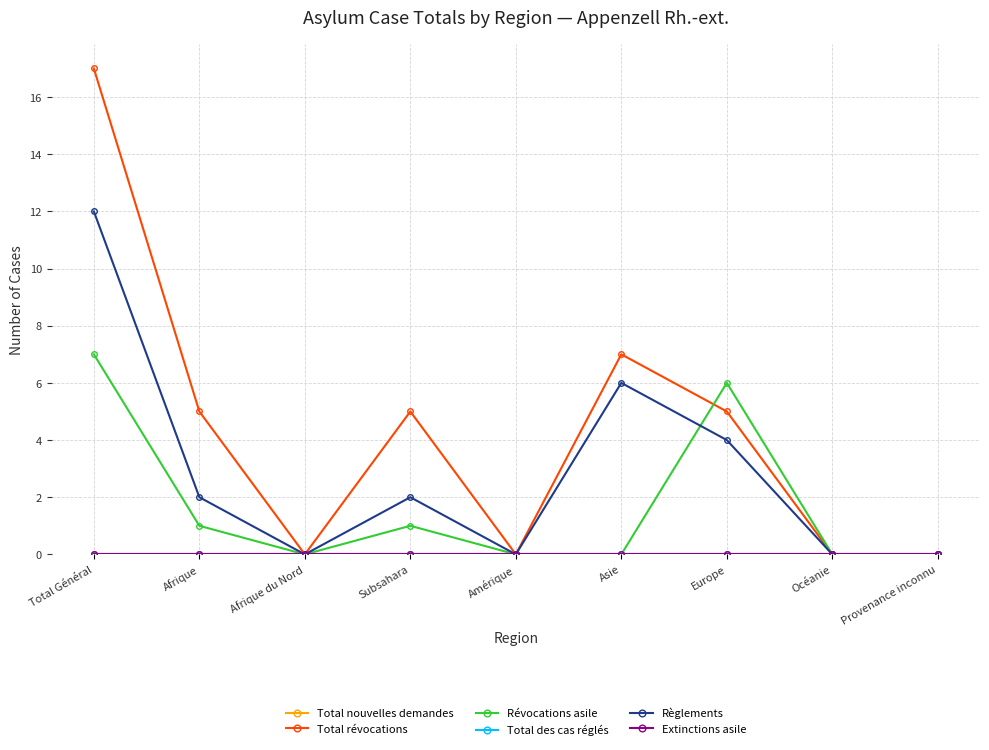

Reading right to left, list all the values displayed in this chart.

Total nouvelles demandes: 0	0	0	0	0	0	0	0	0
Total révocations: 0	0	5	7	0	5	0	5	17
Révocations asile: 0	0	6	0	0	1	0	1	7
Total des cas réglés: 0	0	0	0	0	0	0	0	0
Règlements: 0	0	4	6	0	2	0	2	12
Extinctions asile: 0	0	0	0	0	0	0	0	0